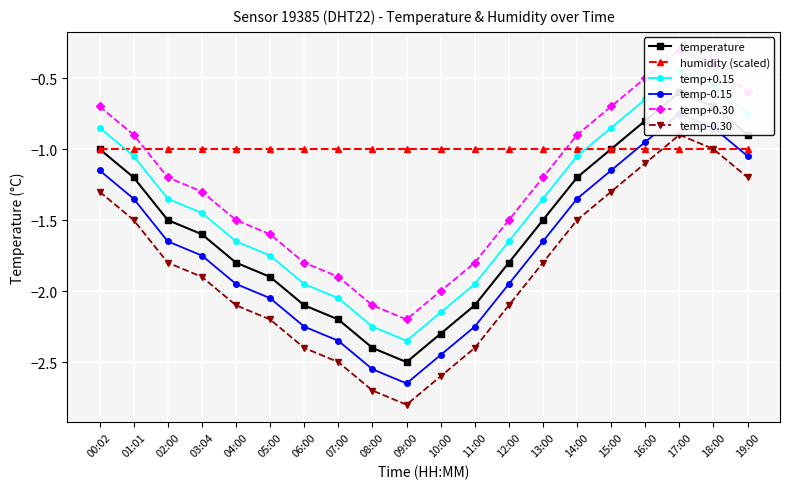

How many interior local valleys does the temperature series have?

1